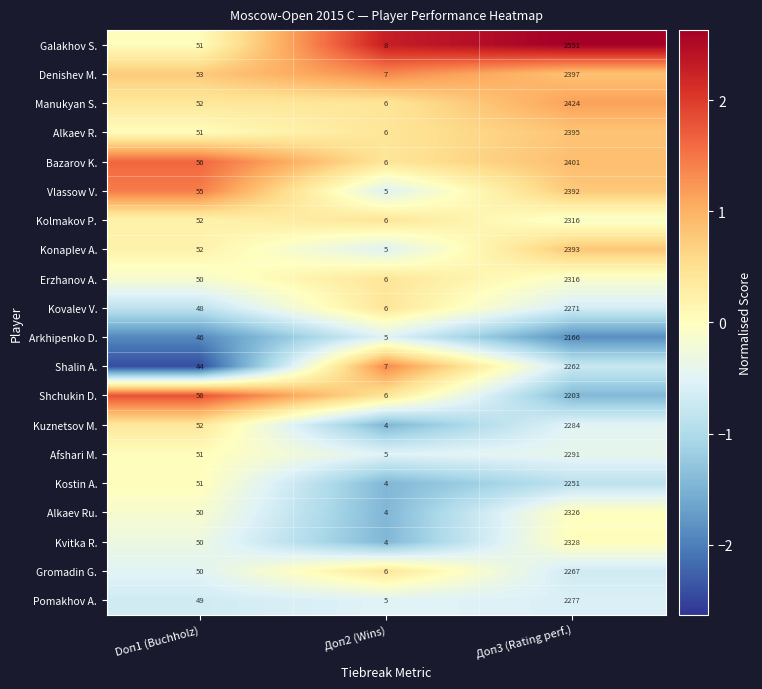

The value of Afshari M. at Доп3 (Rating perf.) is 2291. True or false?

True